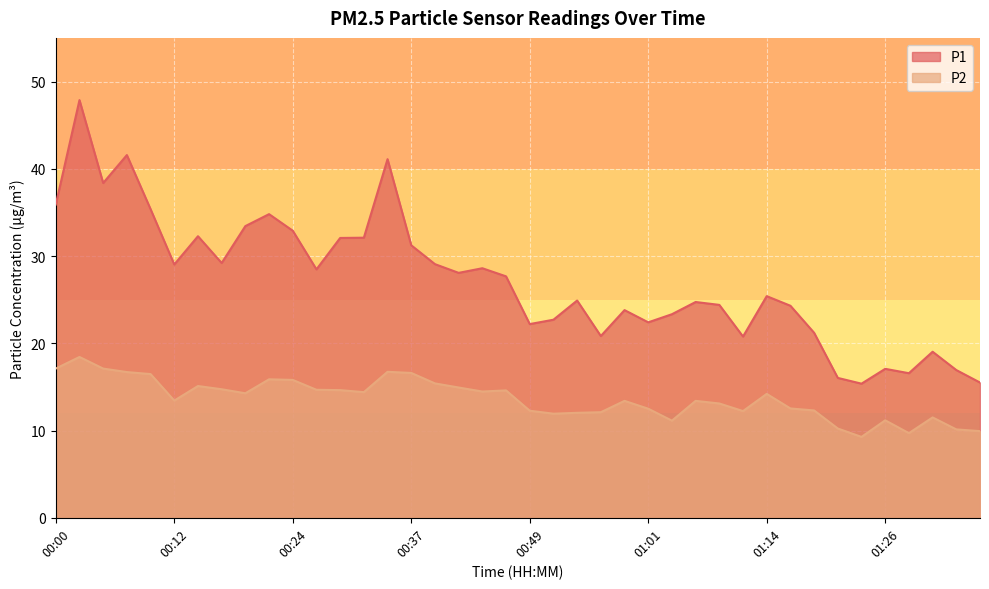

What is the total value across all series at 01:23?

24.6